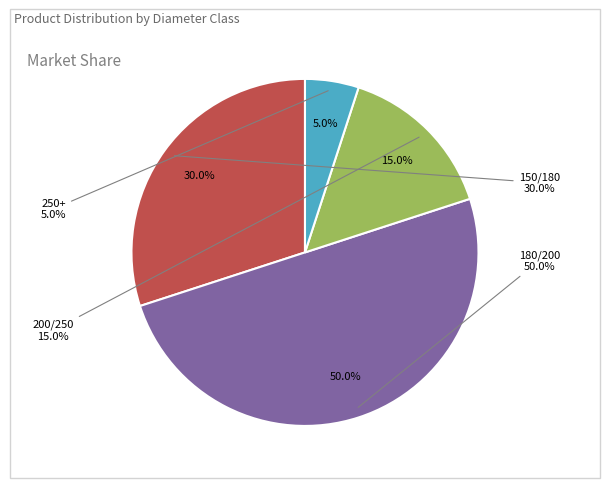

What percentage do 200/250 and 180/200 together represent?

65.0%